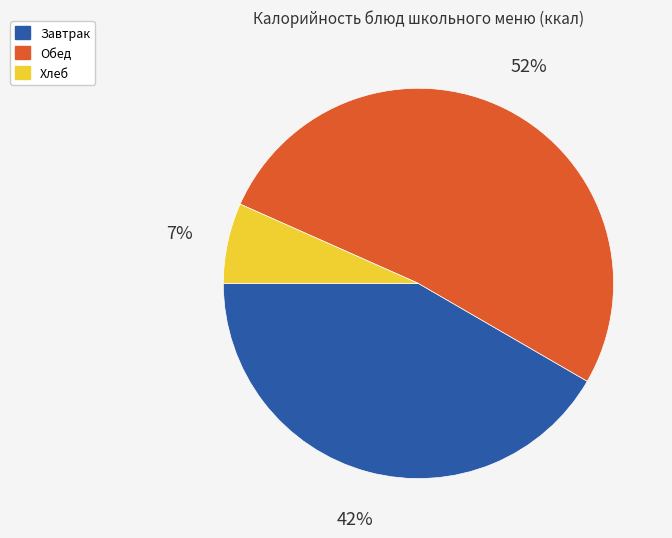

Does any single category account for the majority?

Yes